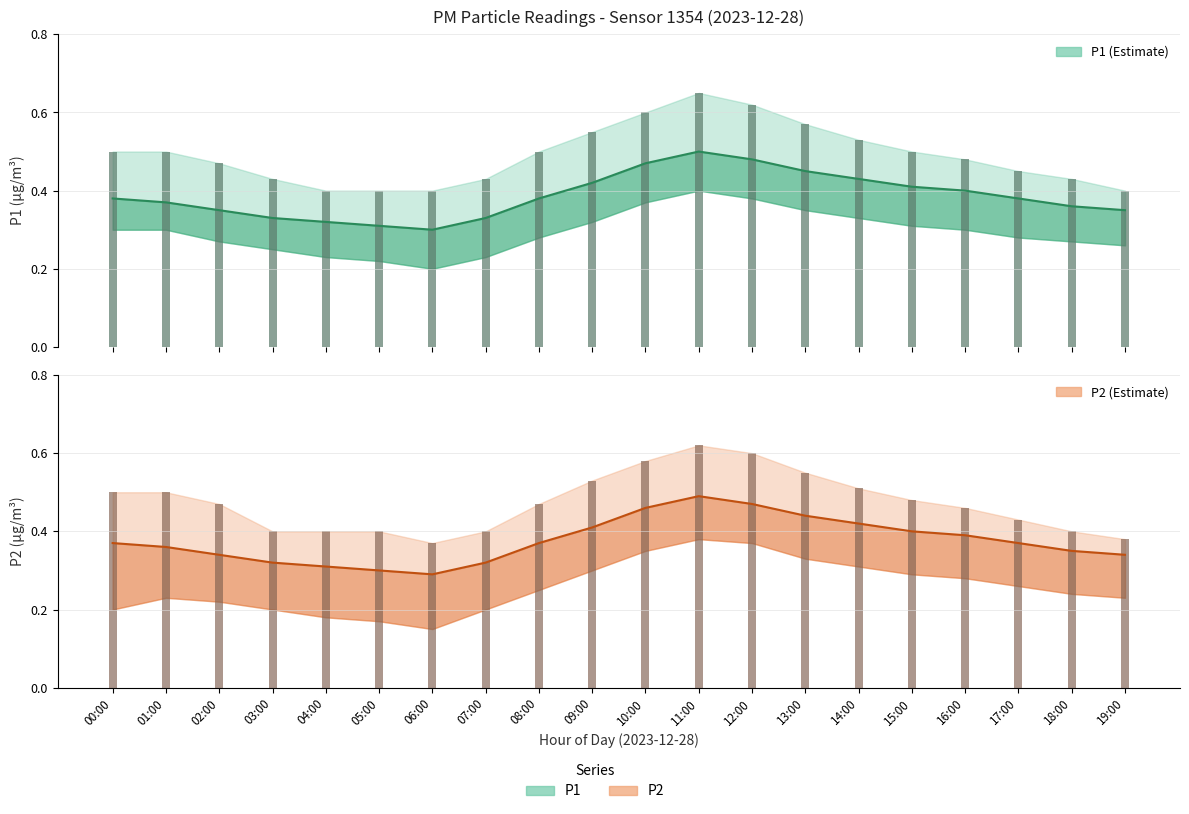

Rank the categories by P1 value from highest to lowest.

11:00, 12:00, 10:00, 13:00, 14:00, 09:00, 15:00, 16:00, 00:00, 08:00, 17:00, 01:00, 18:00, 02:00, 19:00, 03:00, 07:00, 04:00, 05:00, 06:00